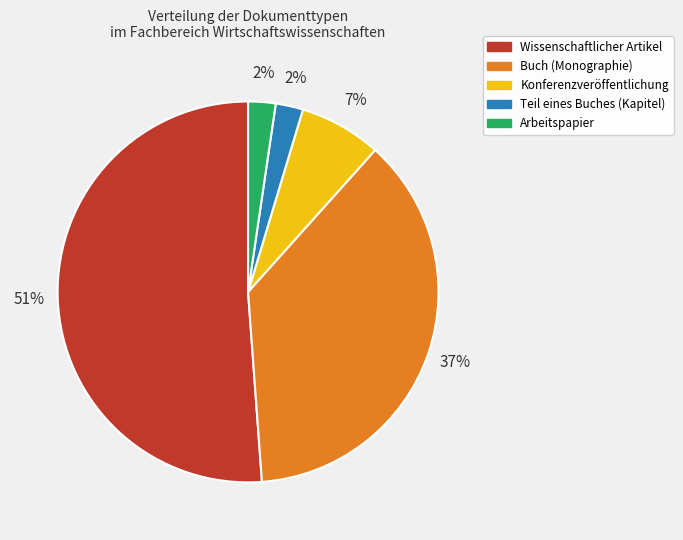

Which category has the biggest portion of the pie?

Wissenschaftlicher Artikel